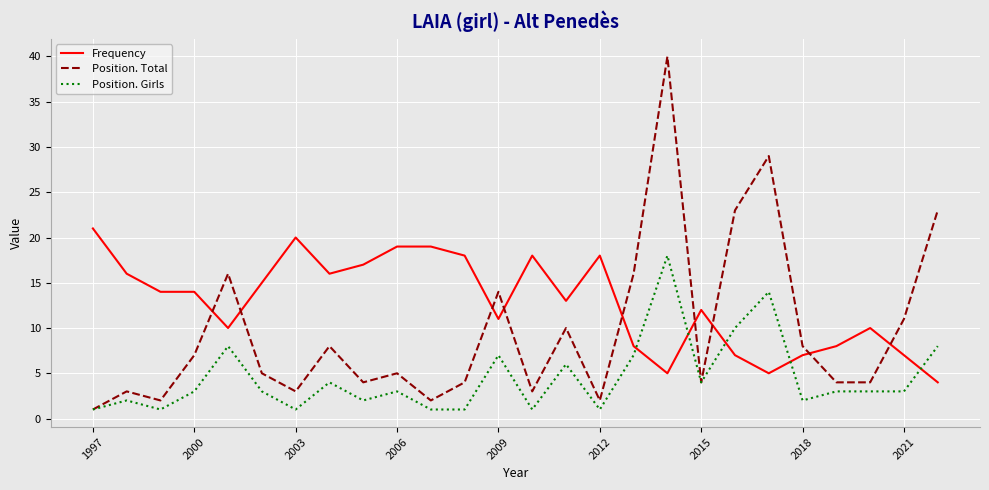

What is the greatest value displayed?

40